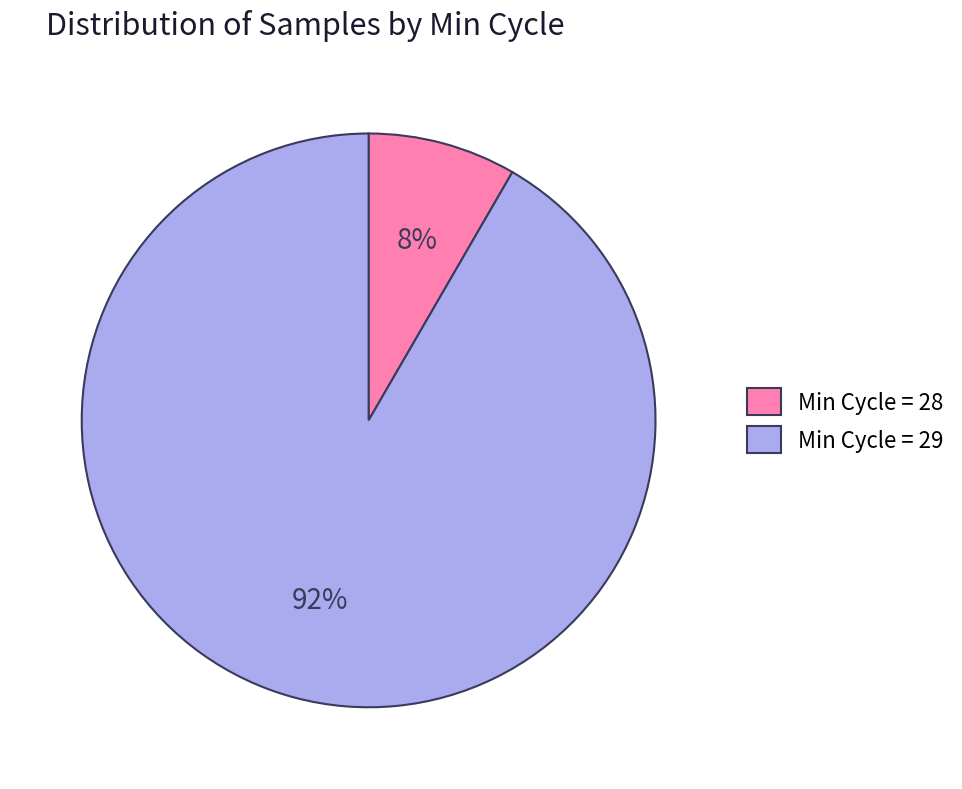

What percentage is the Min Cycle = 28 slice, to the nearest percent?

8%